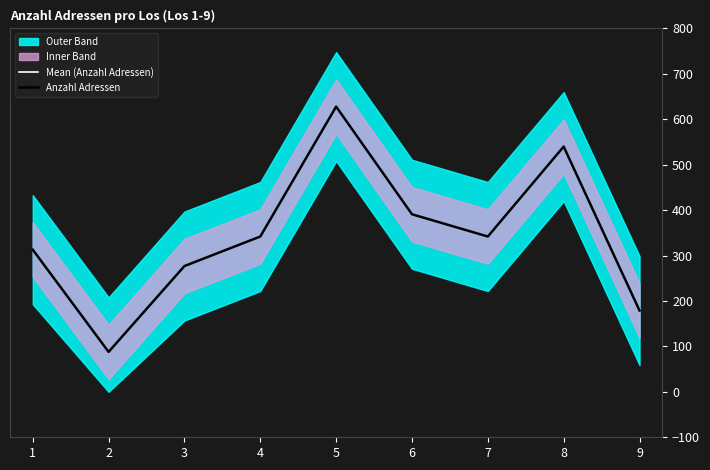

Rank the series at 8 from highest to lowest value.

Mean (Anzahl Adressen), Anzahl Adressen